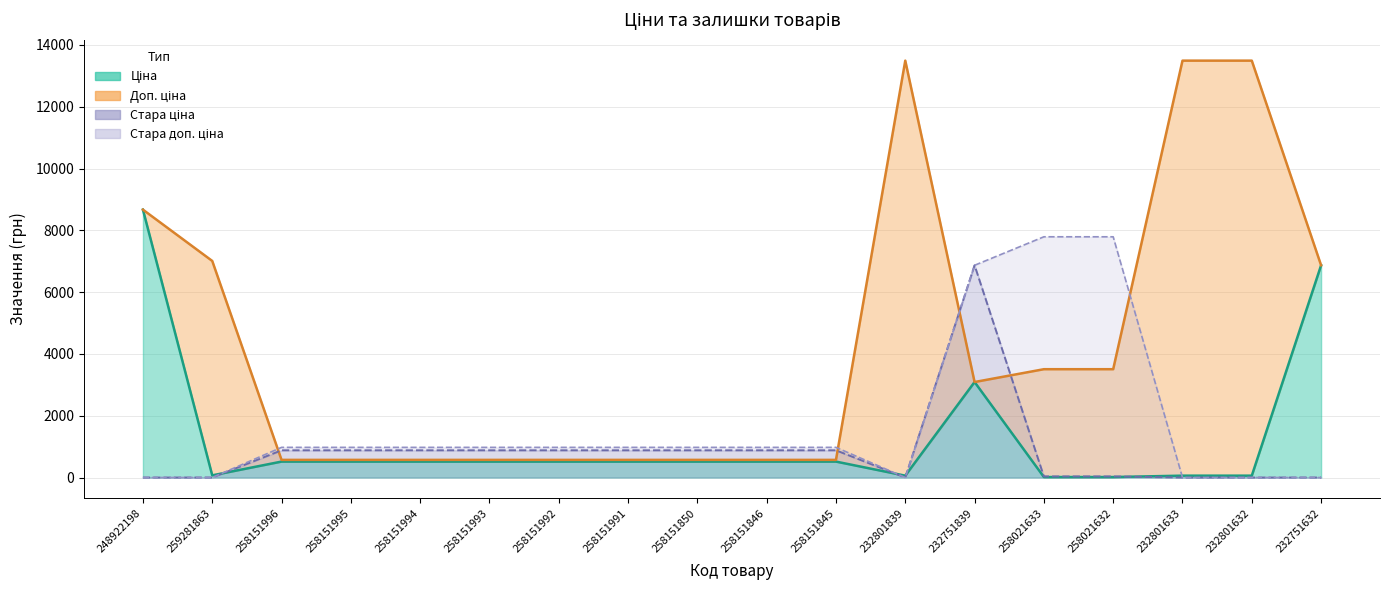

Between 248922198 and 258151845, which series saw the biggest shift?

Ціна